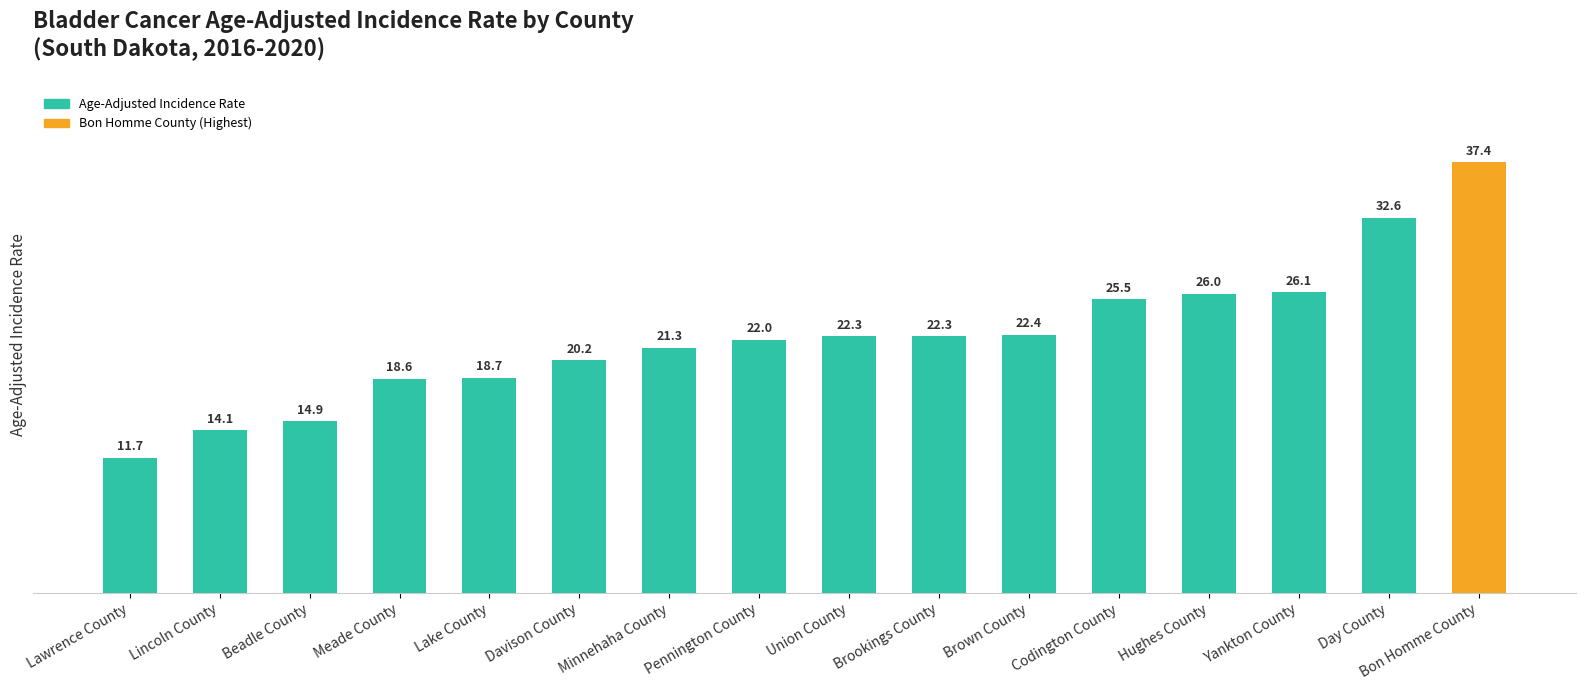

The chart shows a value of 14.9 at Beadle County. True or false?

True